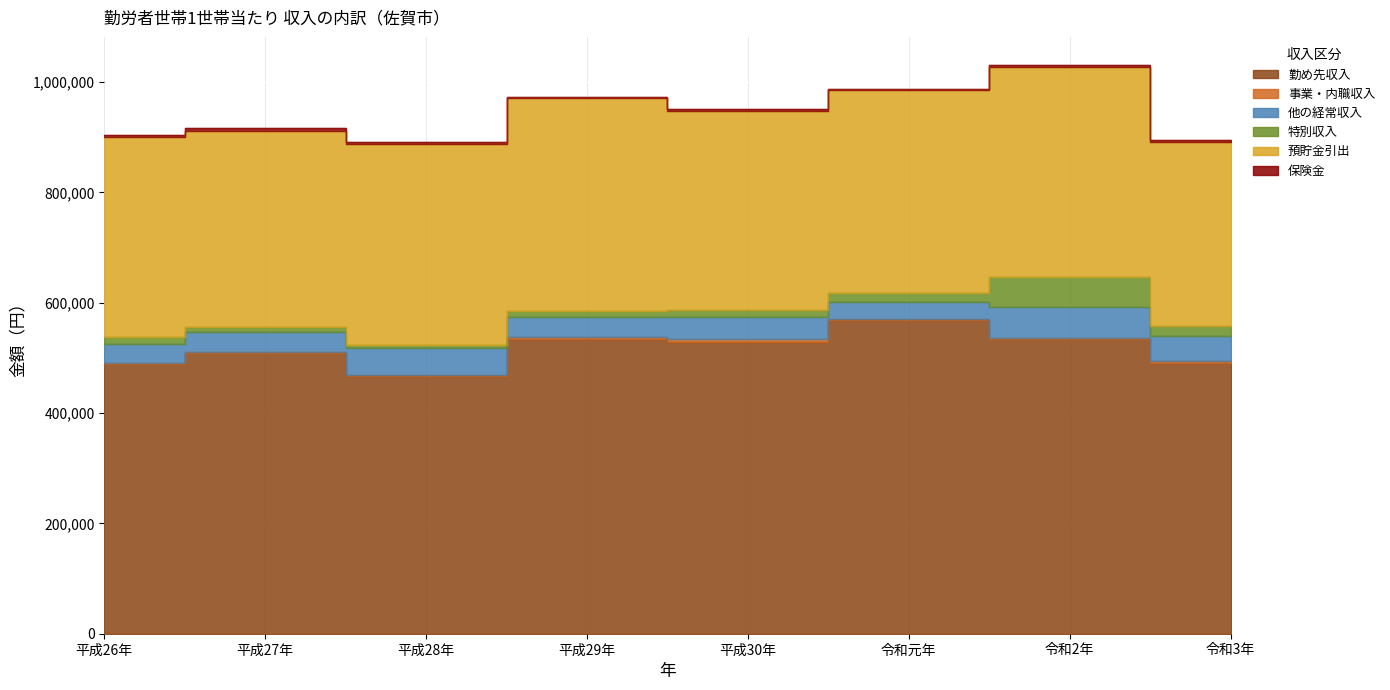

Which category has the highest value in the 他の経常収入 series?

令和2年